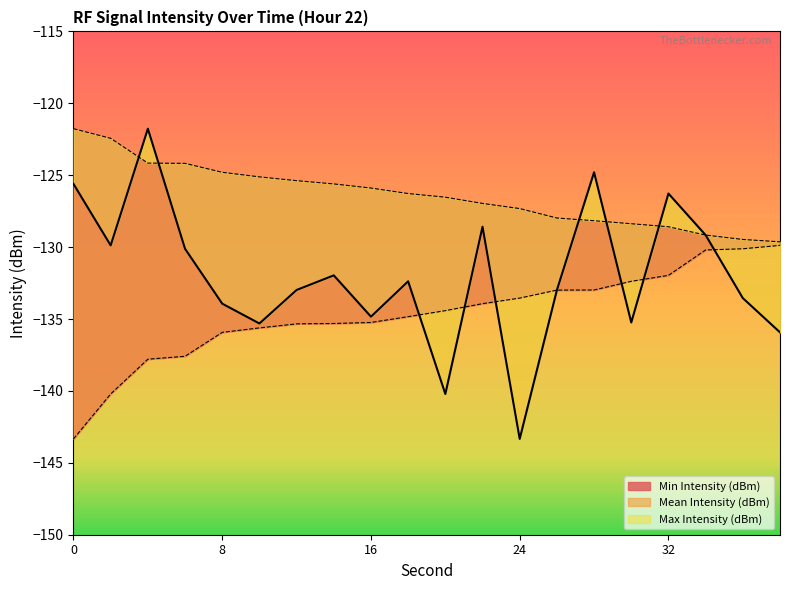

List the series in order of their peak value, lowest first.

Min Intensity (dBm), Mean Intensity (dBm), Max Intensity (dBm)